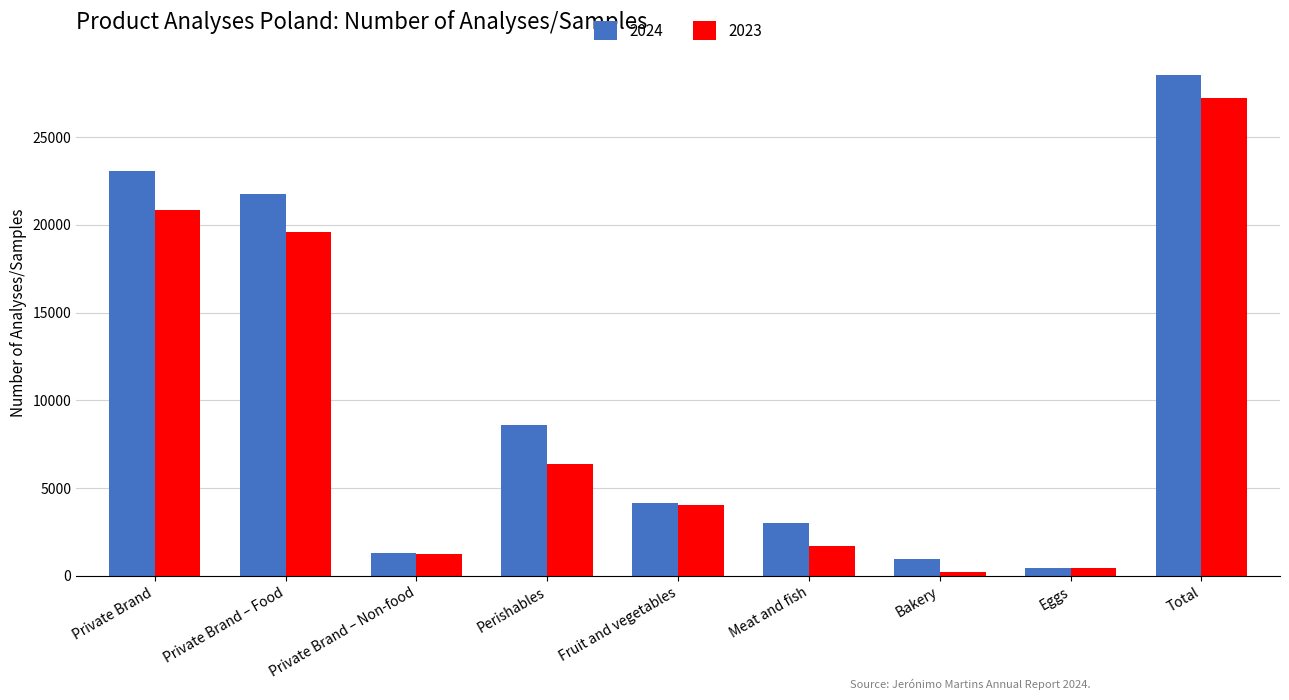

List the labels in order of 2023 value, largest first.

Total, Private Brand, Private Brand – Food, Perishables, Fruit and vegetables, Meat and fish, Private Brand – Non-food, Eggs, Bakery